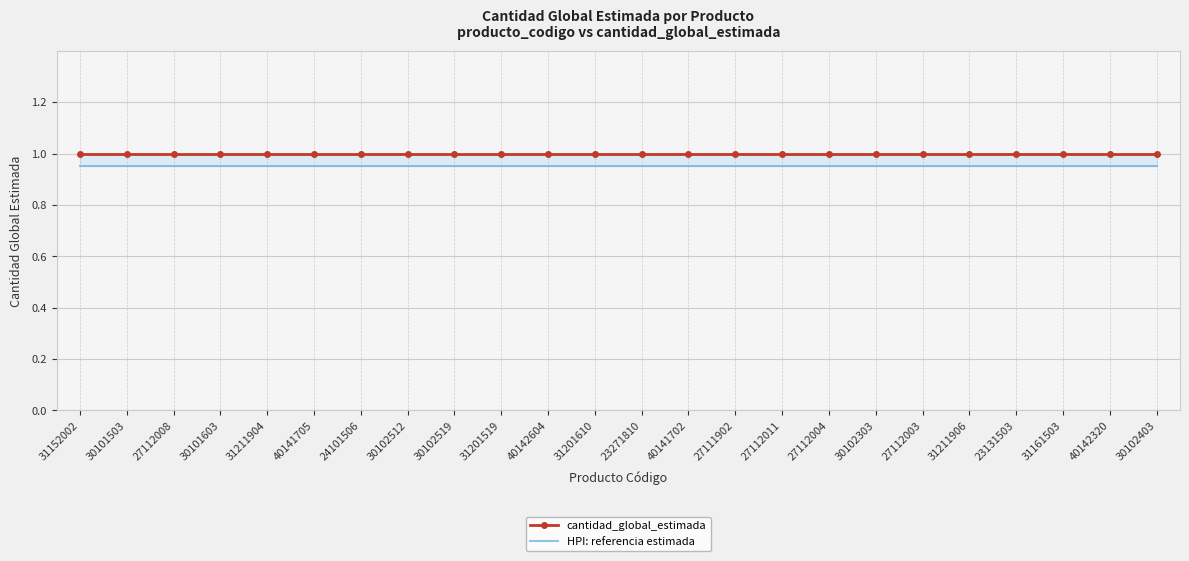

What is the label of the 10th point from the left?

31201519